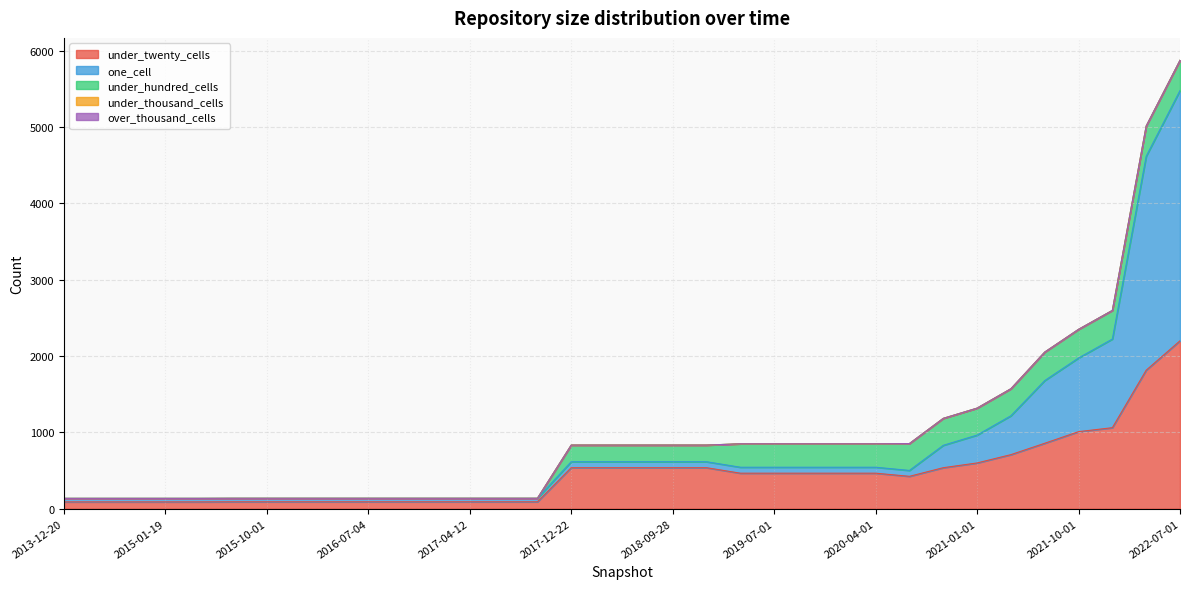

How many lines are shown in the chart?

5